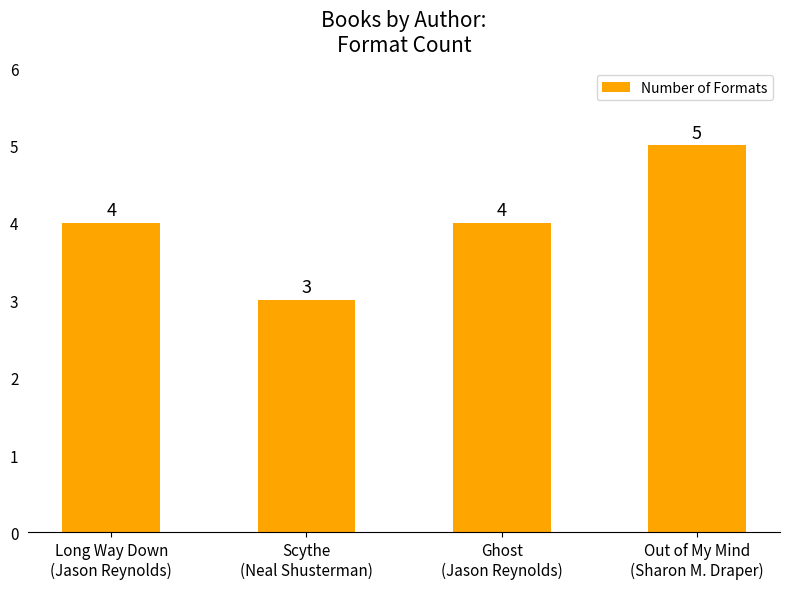

Reading left to right, list all the values displayed in this chart.

Long Way Down
(Jason Reynolds)=4	Scythe
(Neal Shusterman)=3	Ghost
(Jason Reynolds)=4	Out of My Mind
(Sharon M. Draper)=5